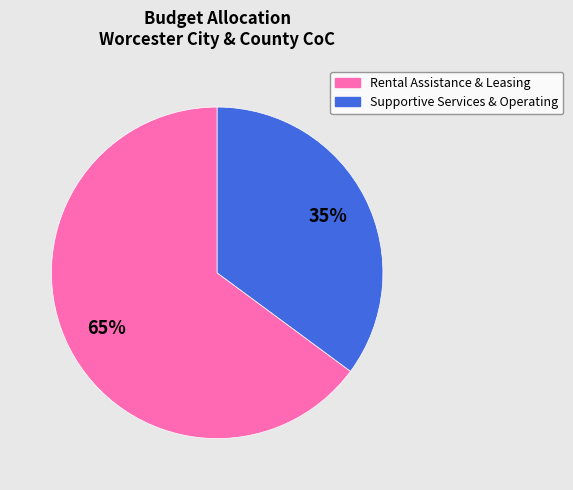

To the nearest percent, what is the difference between the largest and smallest slice percentages?

30%